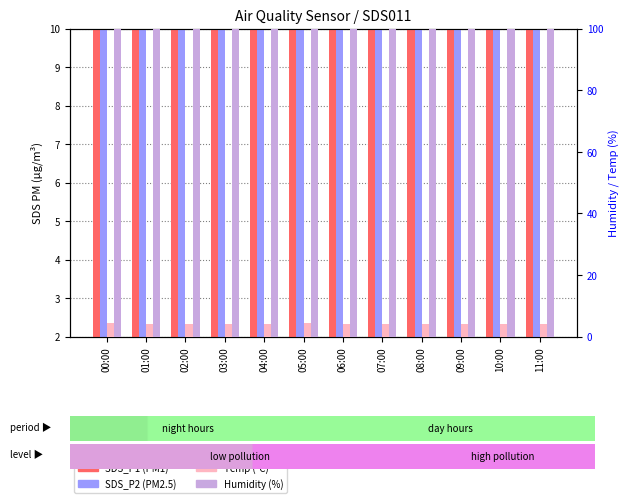

True or false: SDS_P2 has a value of 13.4 at 08:00.

True